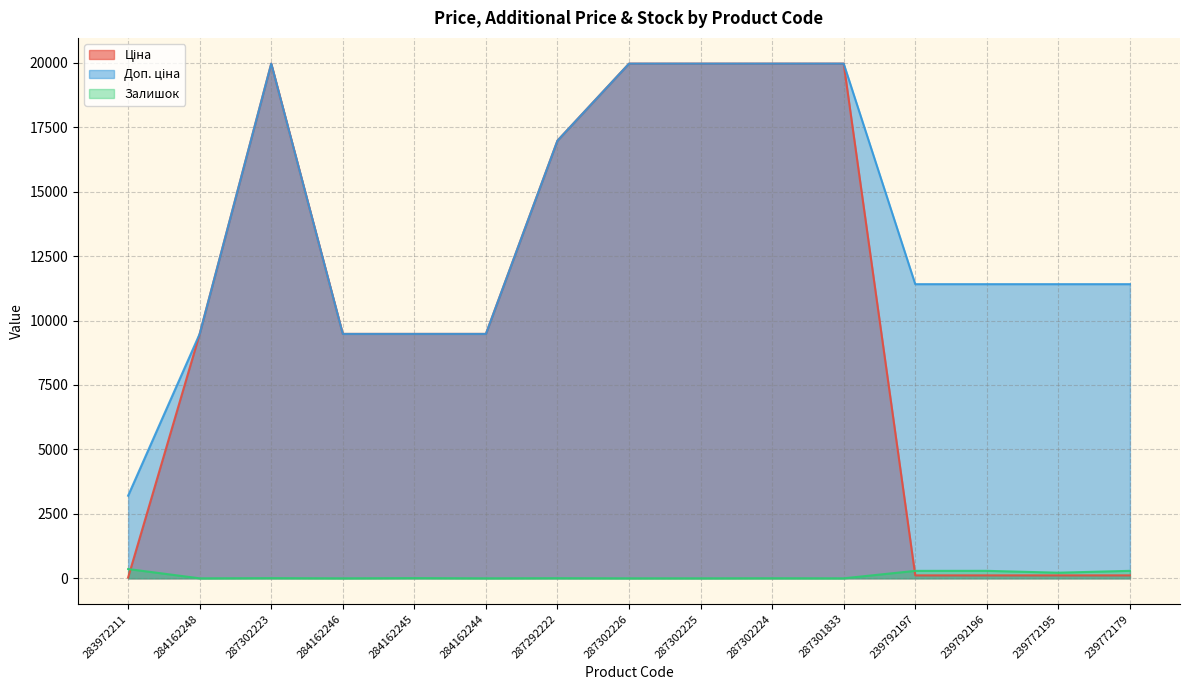

What are all the series names shown in the legend?

Ціна, Доп. ціна, Залишок